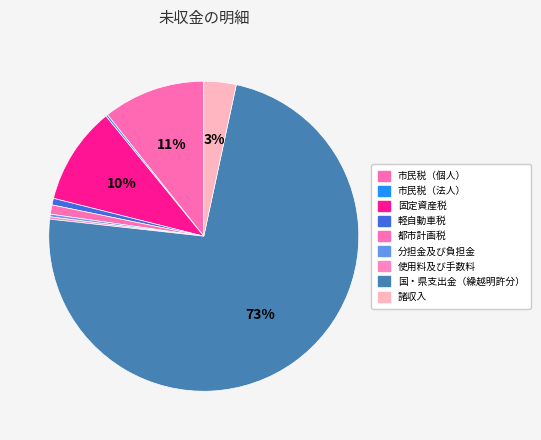

How many segments does this pie chart have?

9